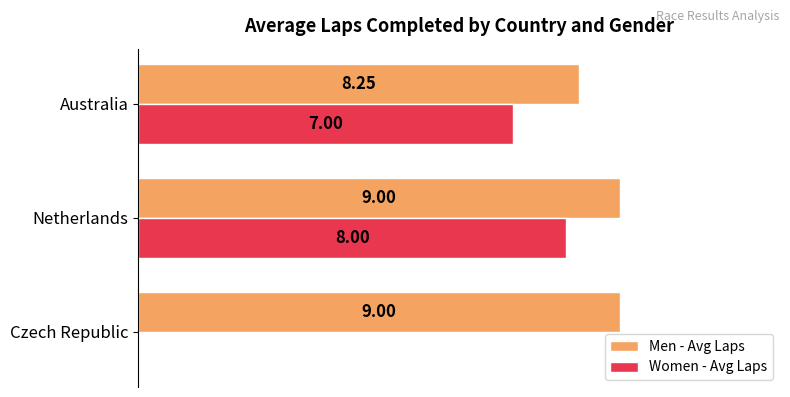

At which label is Women - Avg Laps closest to 4?

Australia